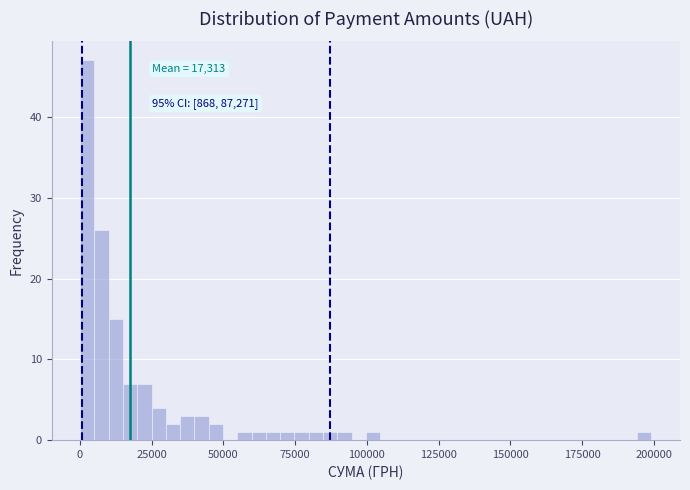

Read against the x-axis, roughly where is the centre of the tallest bar?

5000